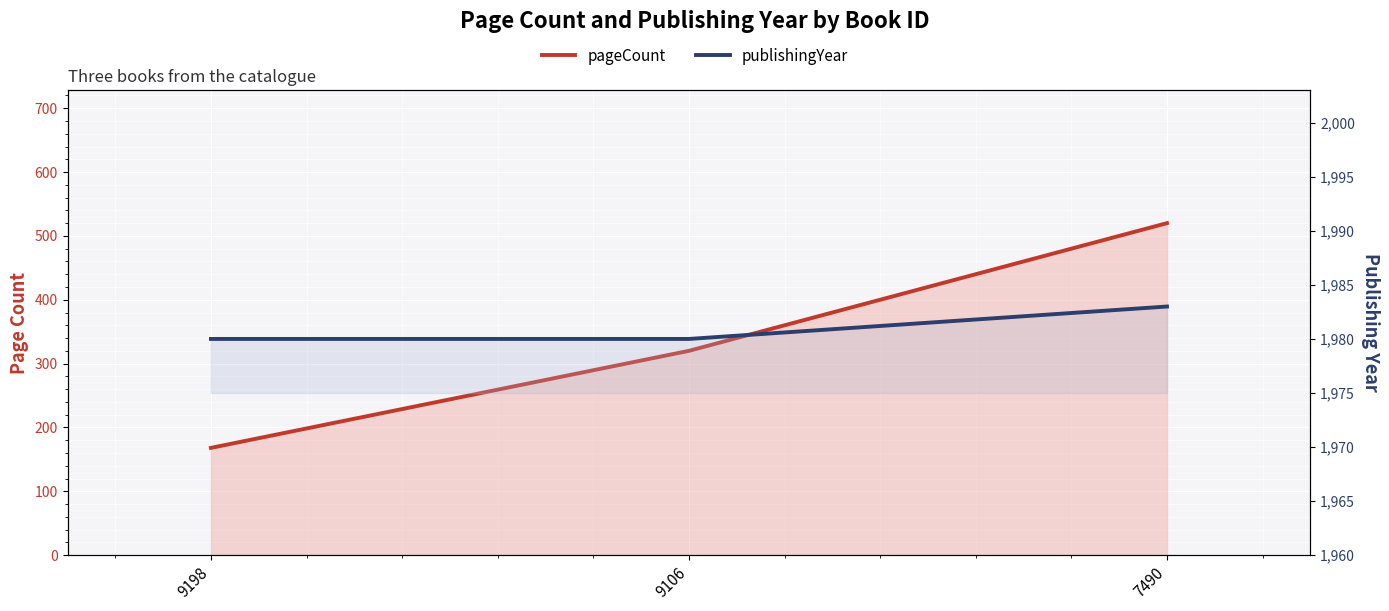

Which series has the largest range (max minus min)?

pageCount